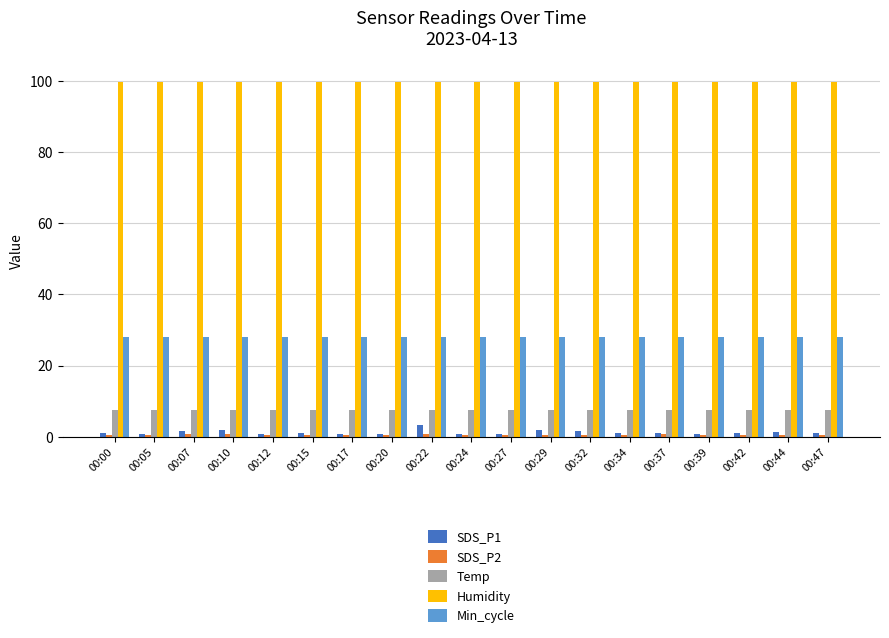

Is the value of Humidity at 00:34 greater than the value of Temp at 00:10?

Yes